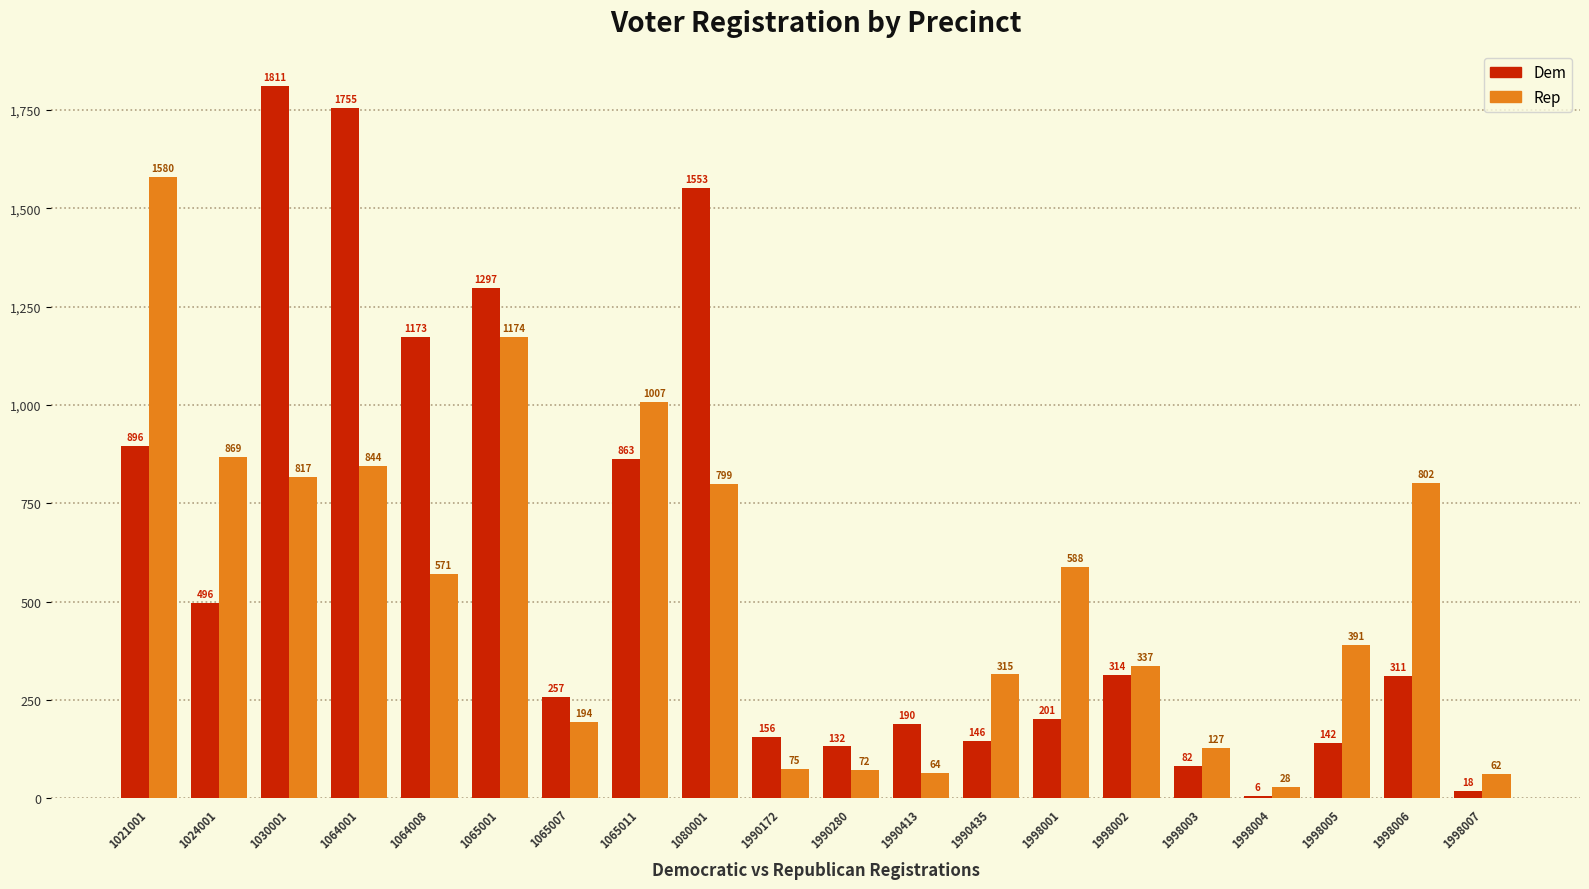

What is the difference between the highest and lowest values at 1080001?

754